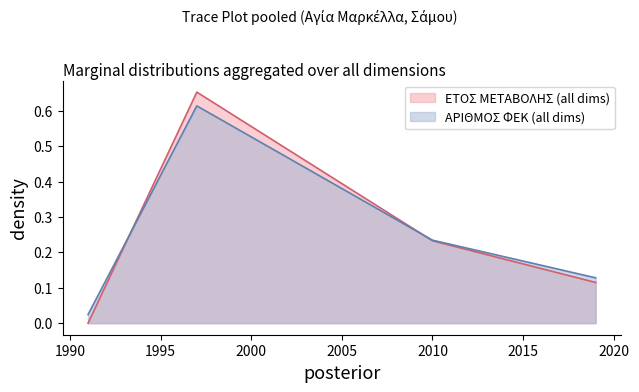

Which category has the highest value across all series?

1997